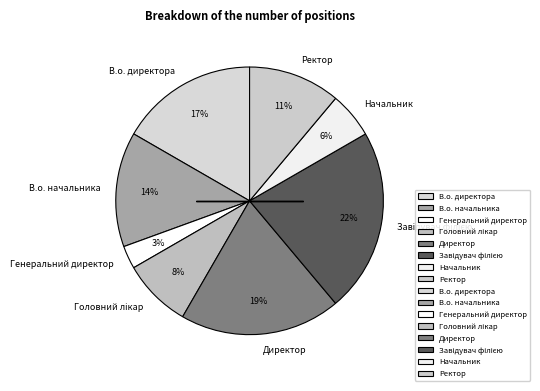

Combined, do Директор and Начальник account for over 50%?

No